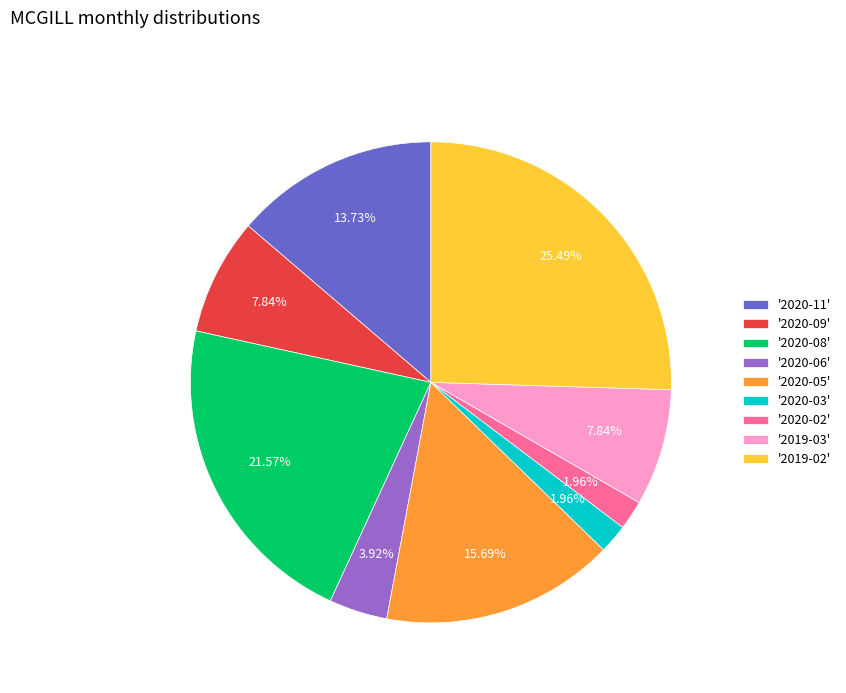

To the nearest percent, what is the difference between the largest and smallest slice percentages?

24%